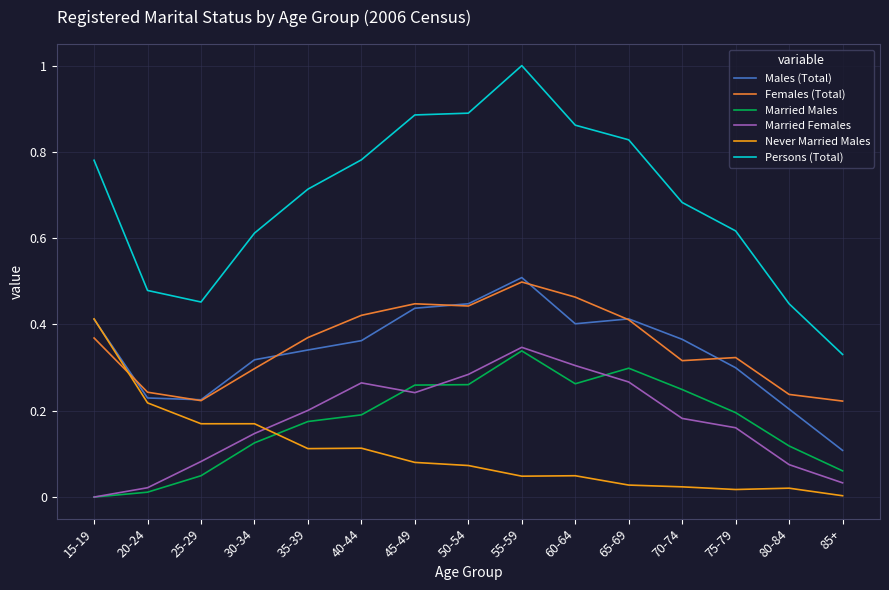

True or false: Males (Total) has more than 0 points higher than both neighbors.

True